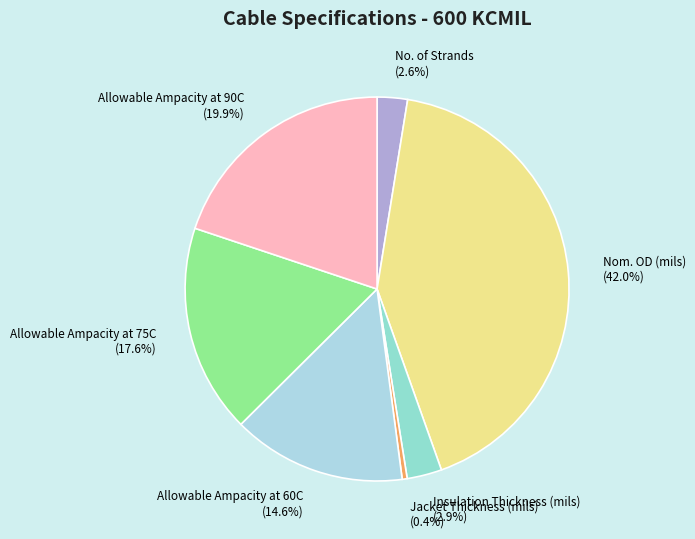

Approximately how many times larger is the value at Insulation Thickness (mils) compared to No. of Strands?

1.1